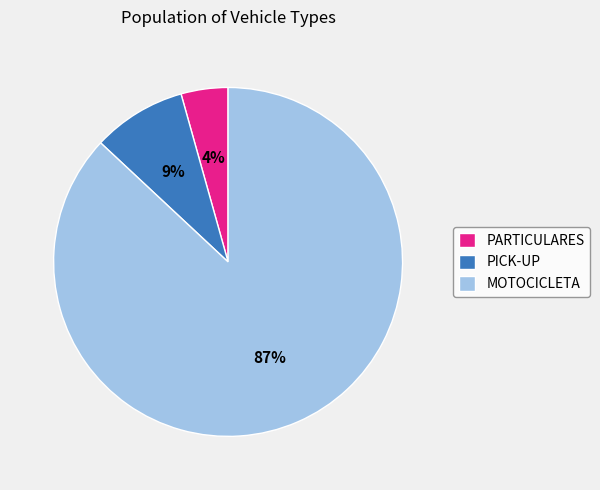

To the nearest percent, what is the average slice percentage?

33%